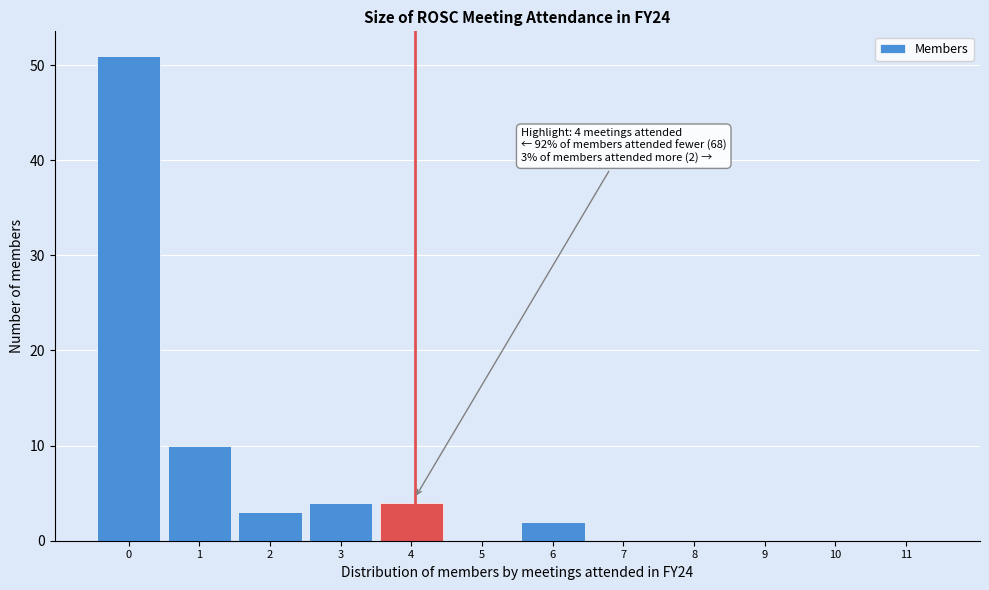

Reading right to left, what are all the values shown in this chart?

11=0	10=0	9=0	8=0	7=0	6=2	5=0	4=4	3=4	2=3	1=10	0=51